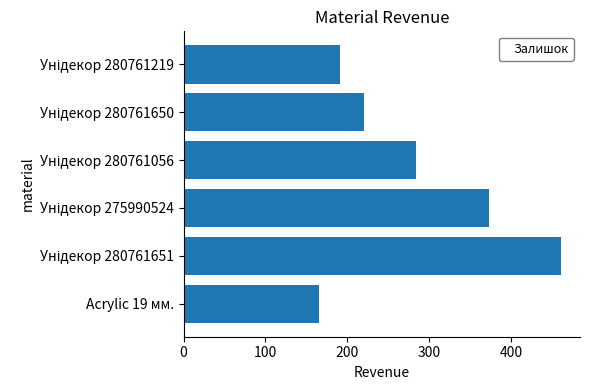

What is the average value?

282